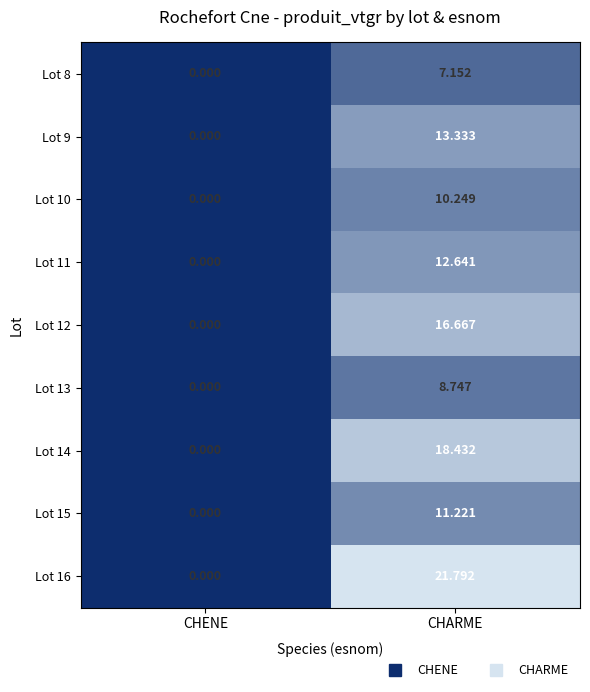

Which series changed the most between CHENE and CHARME?

Lot 16